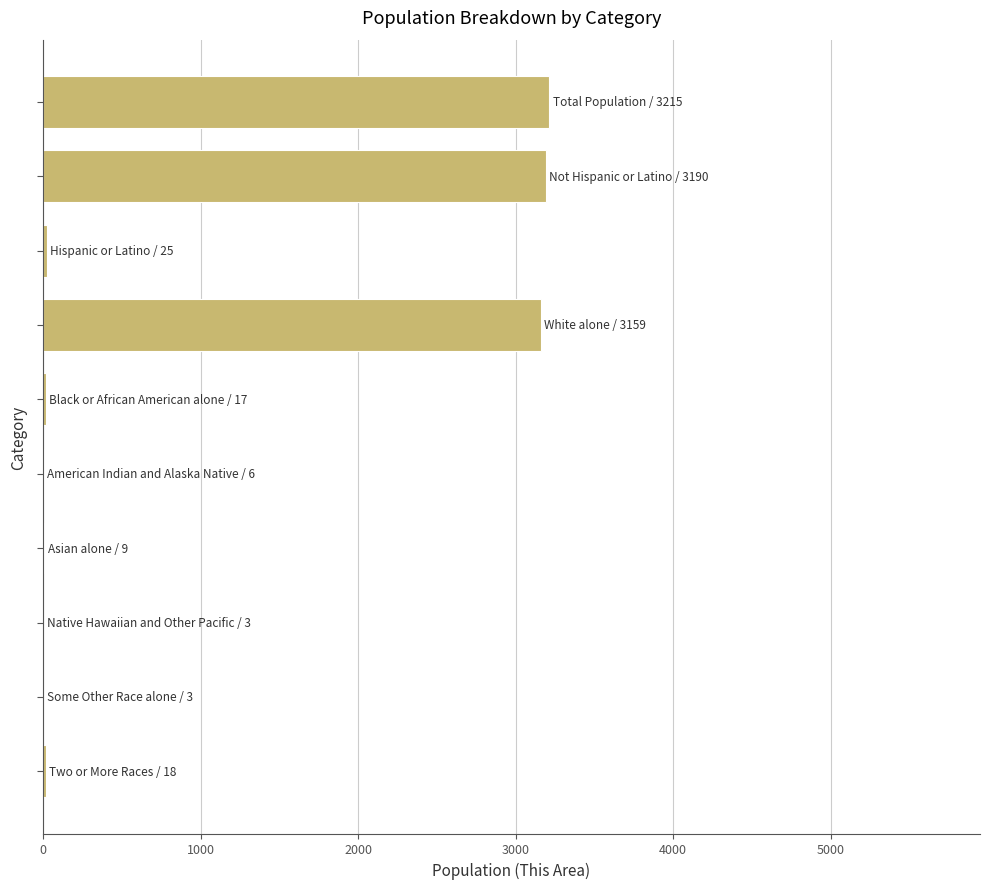

What is the sum of all values?

9645